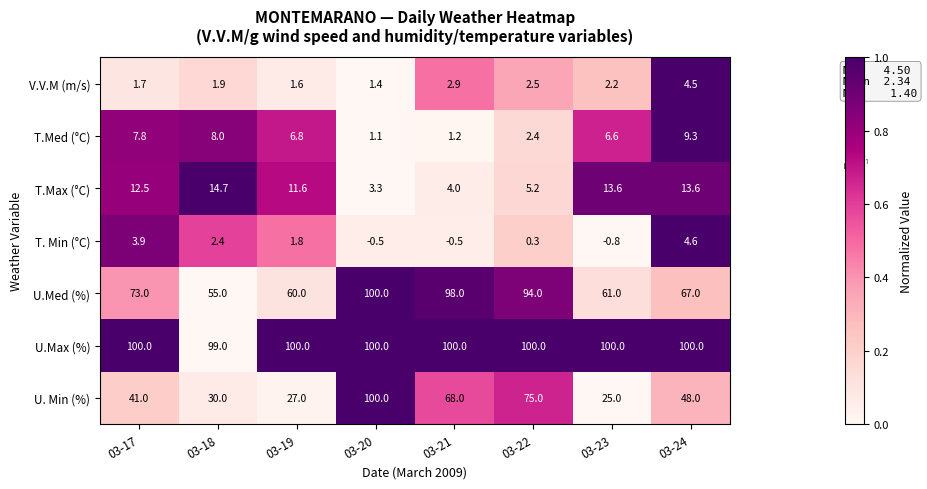

What is the maximum value shown in the chart?

100.0